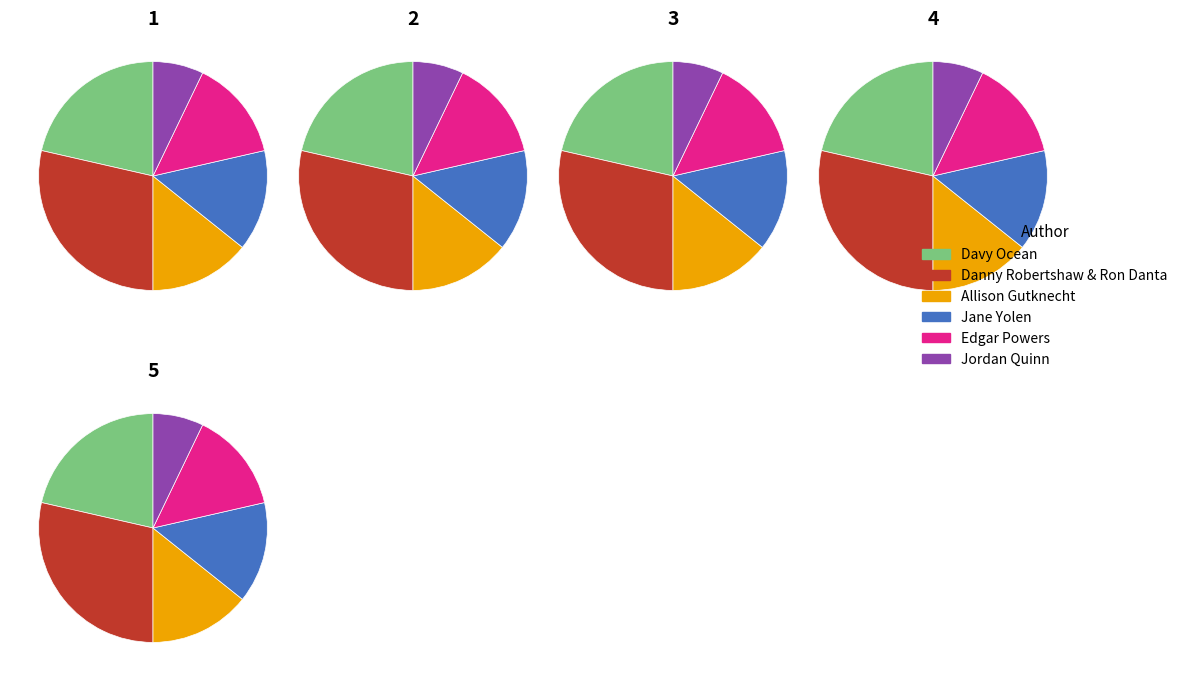

How many slices are in this pie chart?

6